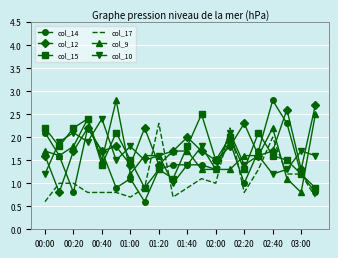

Which series ends up on top after the final intersection of col_14 and col_17?

col_14